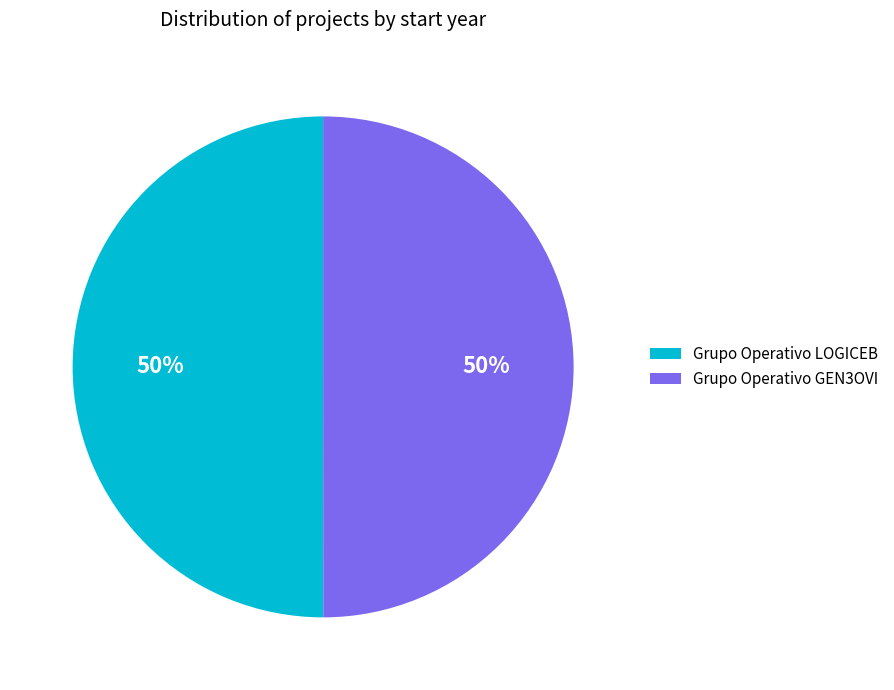

To the nearest percent, what is the combined percentage of Grupo Operativo GEN3OVI and Grupo Operativo LOGICEB?

100%